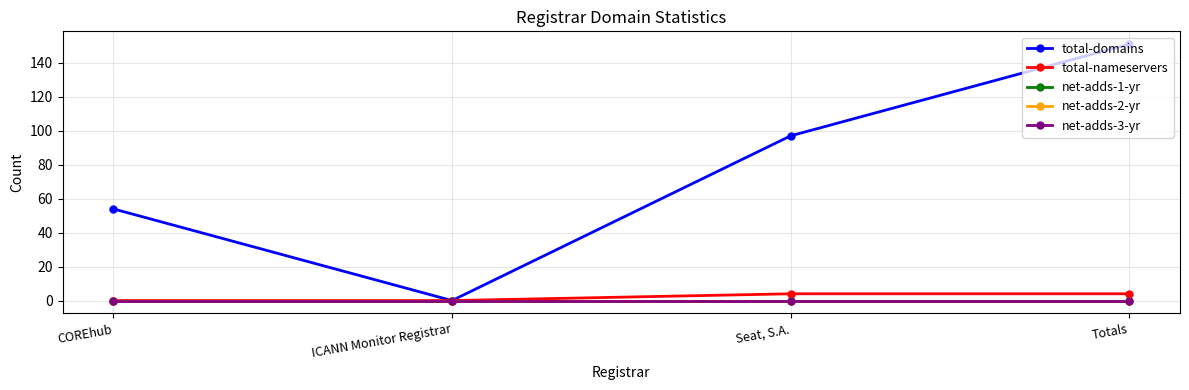

How many lines are shown in the chart?

5